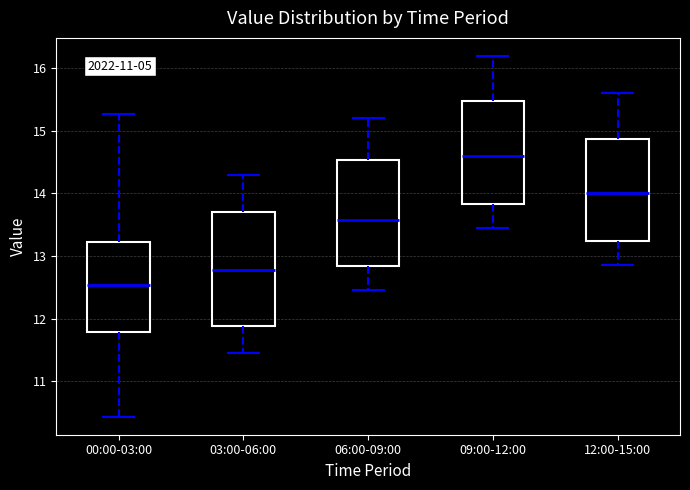

Which box is the tallest, from its lower edge to its upper edge?

03:00-06:00